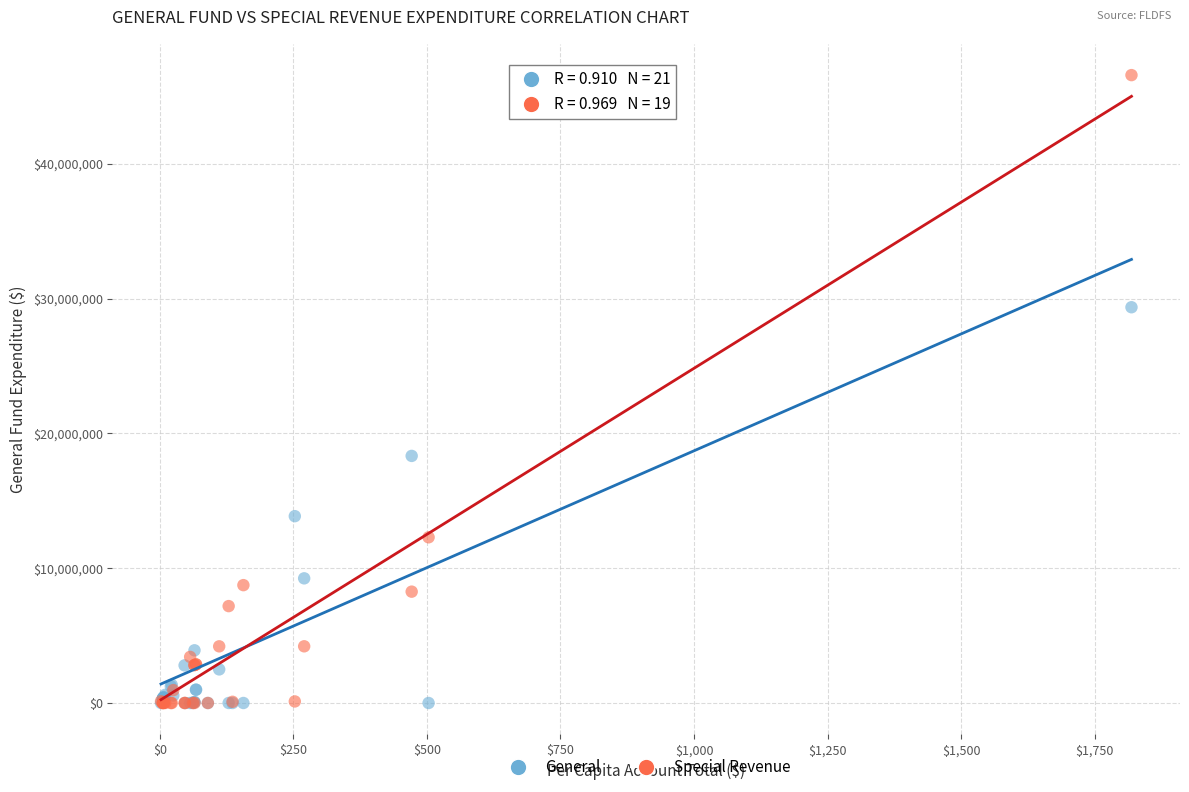

In the General series, what Y value is closest to 14679975?

13860199